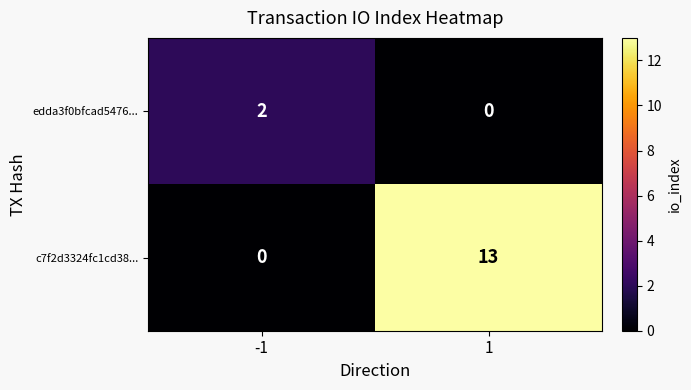

What is the spread (max minus min) of values at -1?

2